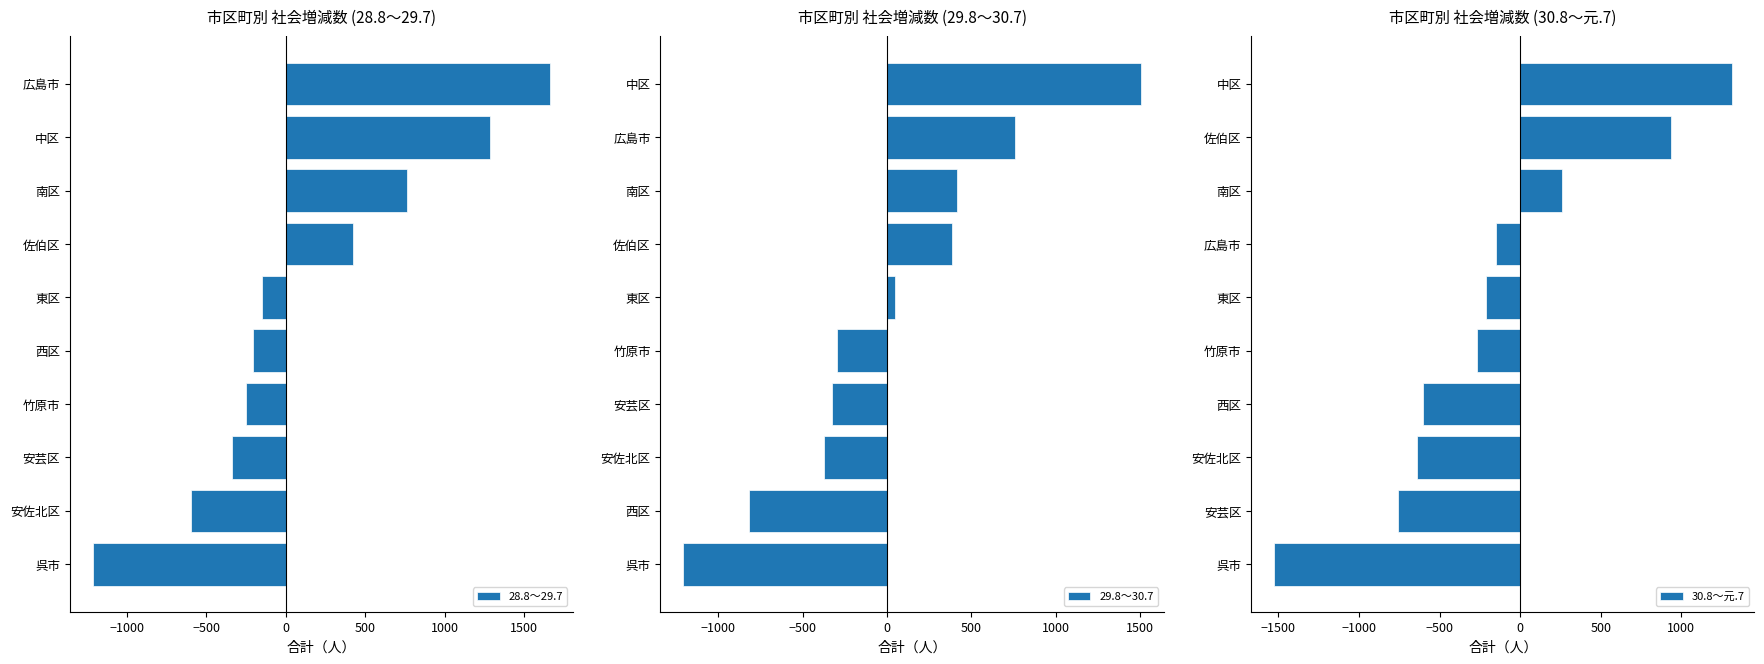

How many data points in 29.8～30.7 are less than 51?

5